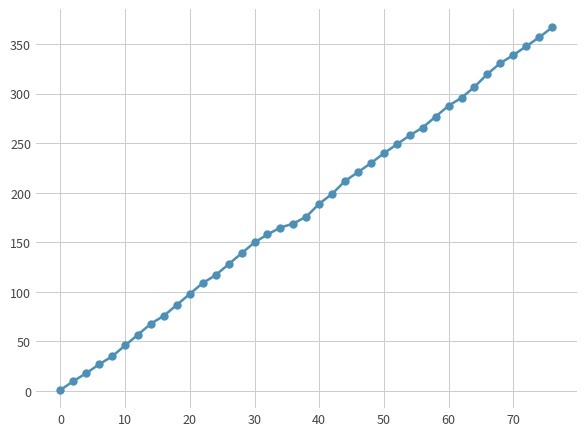

Does the chart have visible grid lines?

Yes